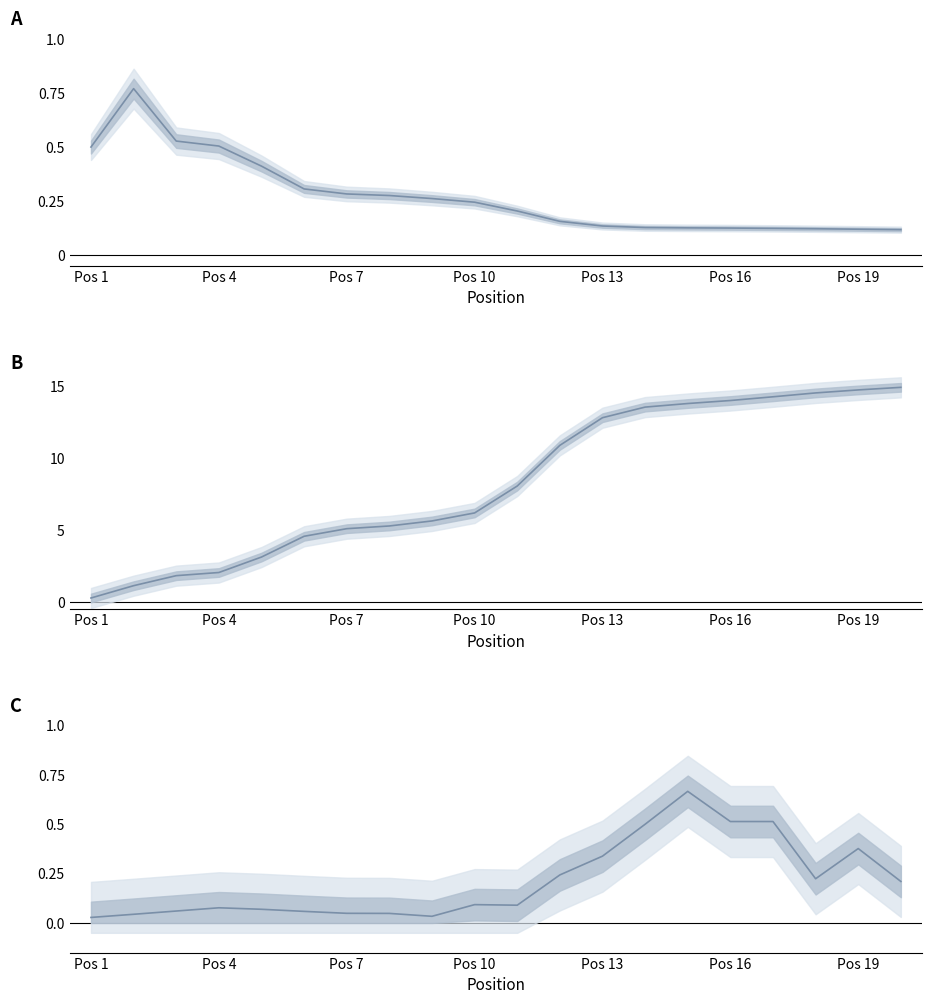

What is the value of the Word Count point at the 18th from the left?

0.2